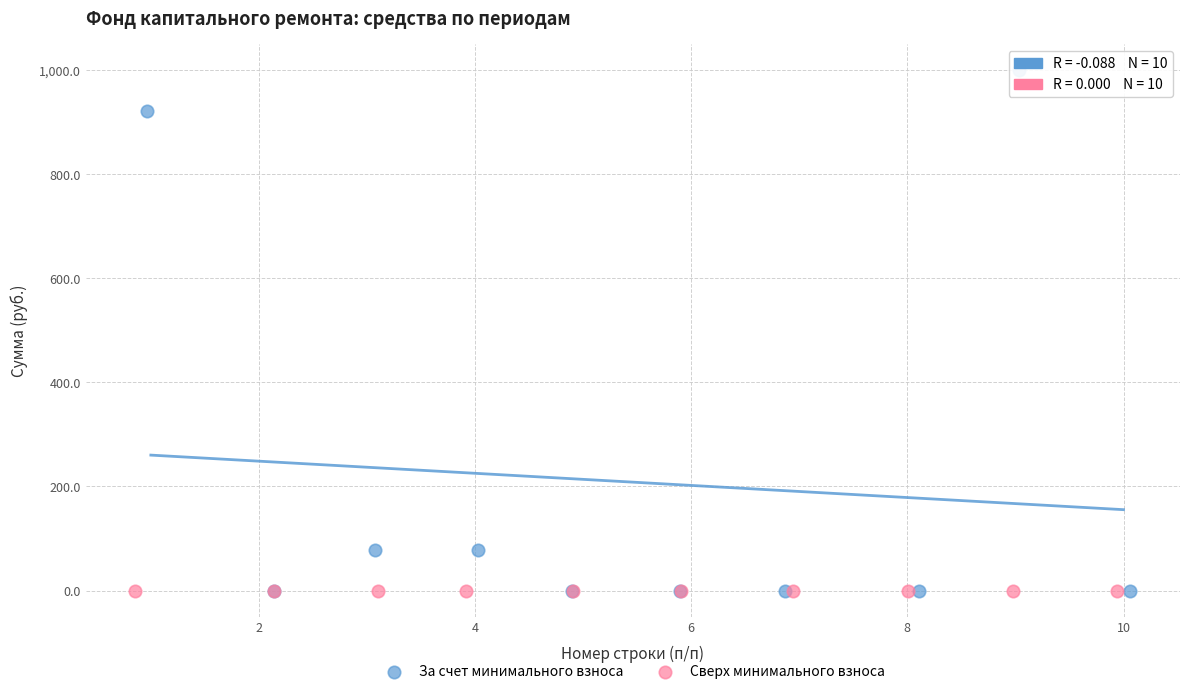

What are all the series names shown in the legend?

За счет минимального взноса, Сверх минимального взноса